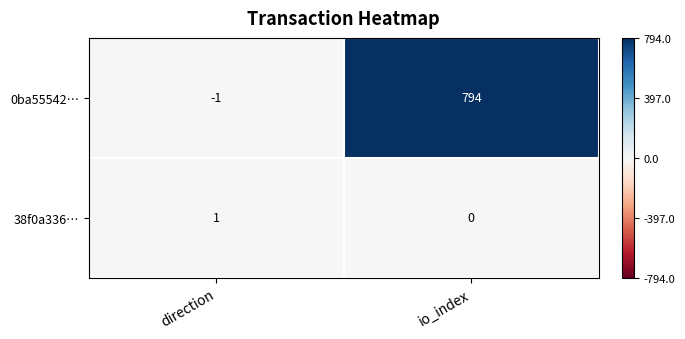

The value of 0ba55542… at io_index is 411. True or false?

False